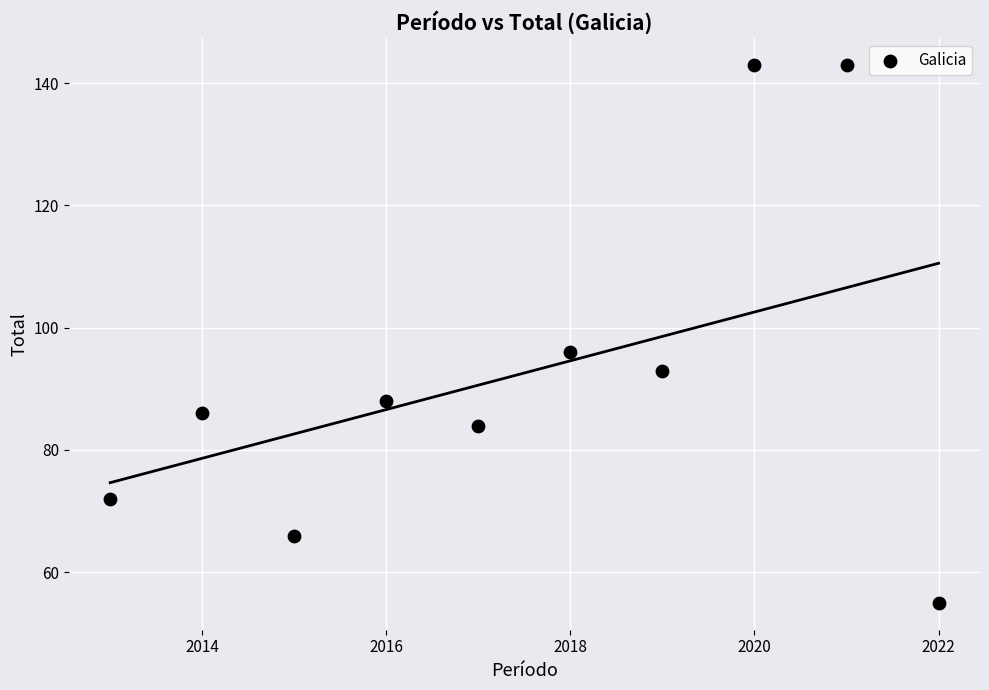

What Y value in the scatter plot is closest to 99?

96